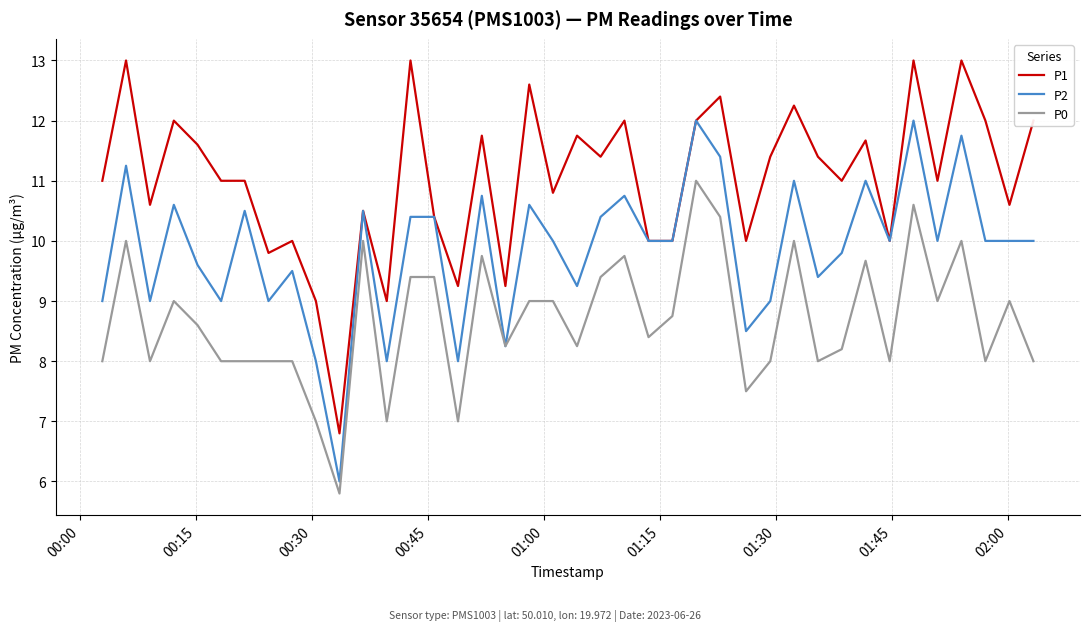

What is the smallest value displayed?

5.8